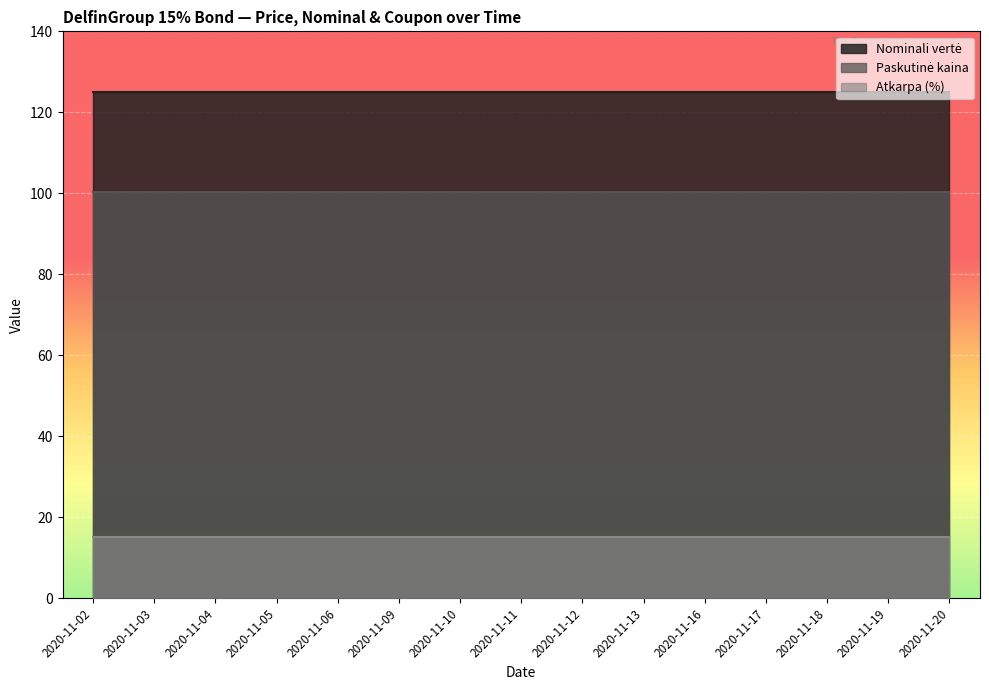

Is the value of Atkarpa (%) at 2020-11-09 greater than the value of Nominali vertė at 2020-11-20?

No